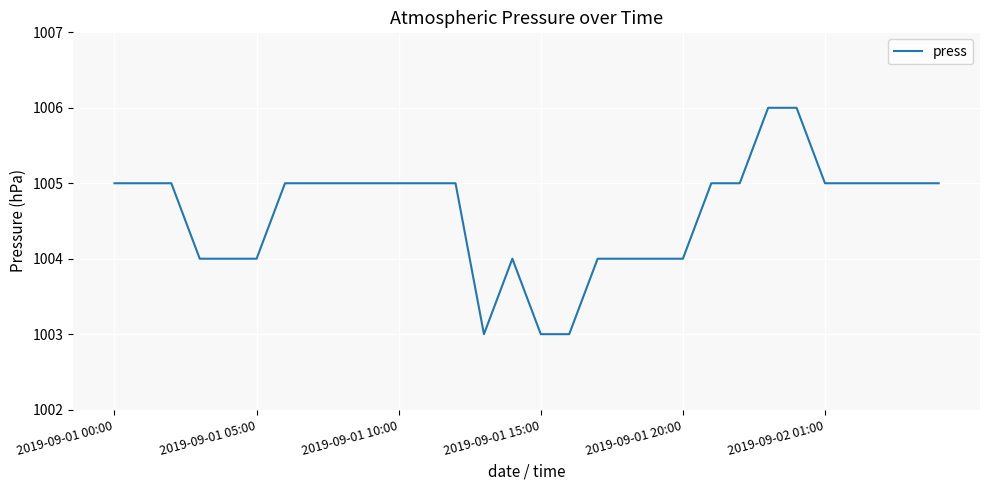

What is the difference between the maximum and minimum values?

3